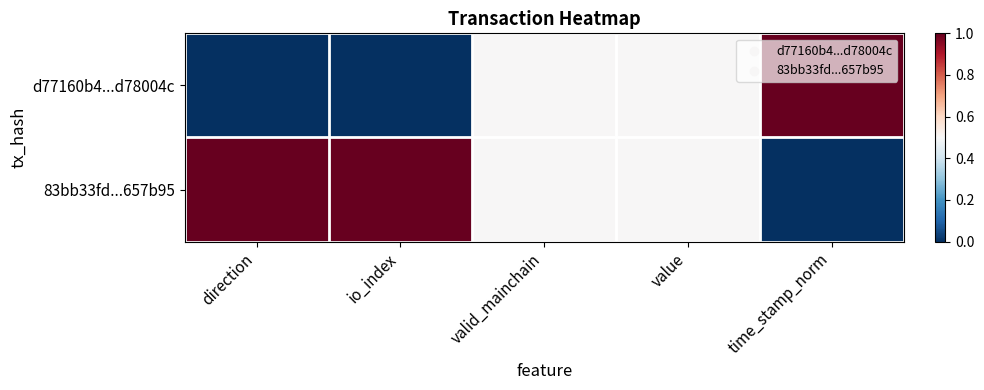

Reading left to right, transcribe all the data shown in this chart.

d77160b4...d78004c: direction=0.0	io_index=0.0	valid_mainchain=0.5	value=0.5	time_stamp_norm=1.0
83bb33fd...657b95: direction=1.0	io_index=1.0	valid_mainchain=0.5	value=0.5	time_stamp_norm=0.0